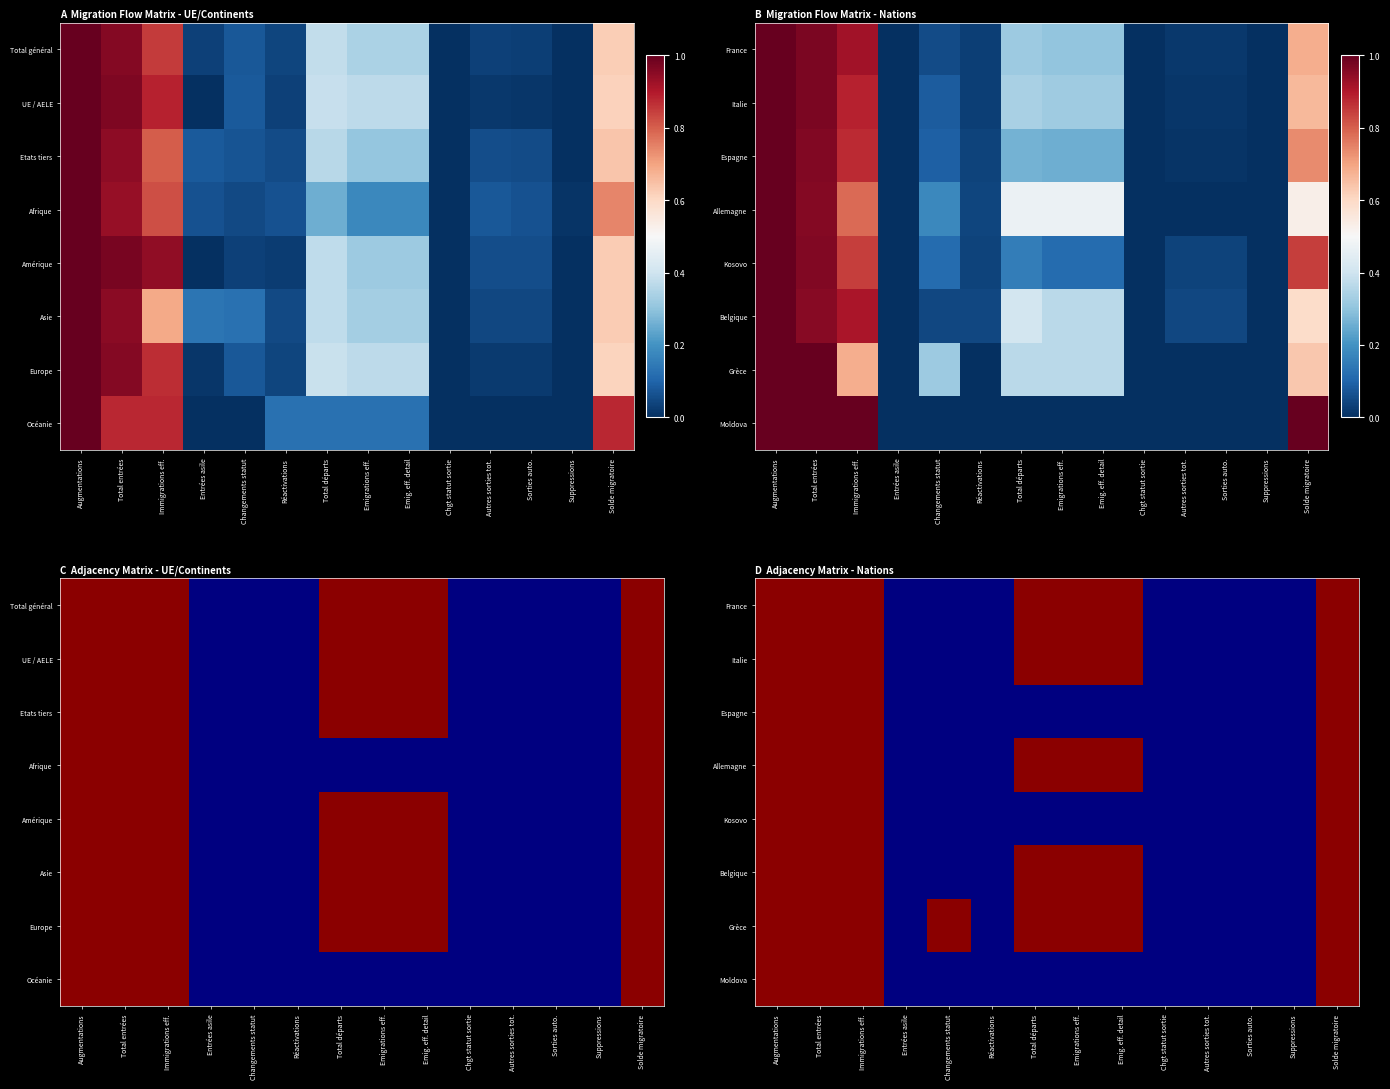

At which category is the sum across all series the highest?

Augmentations